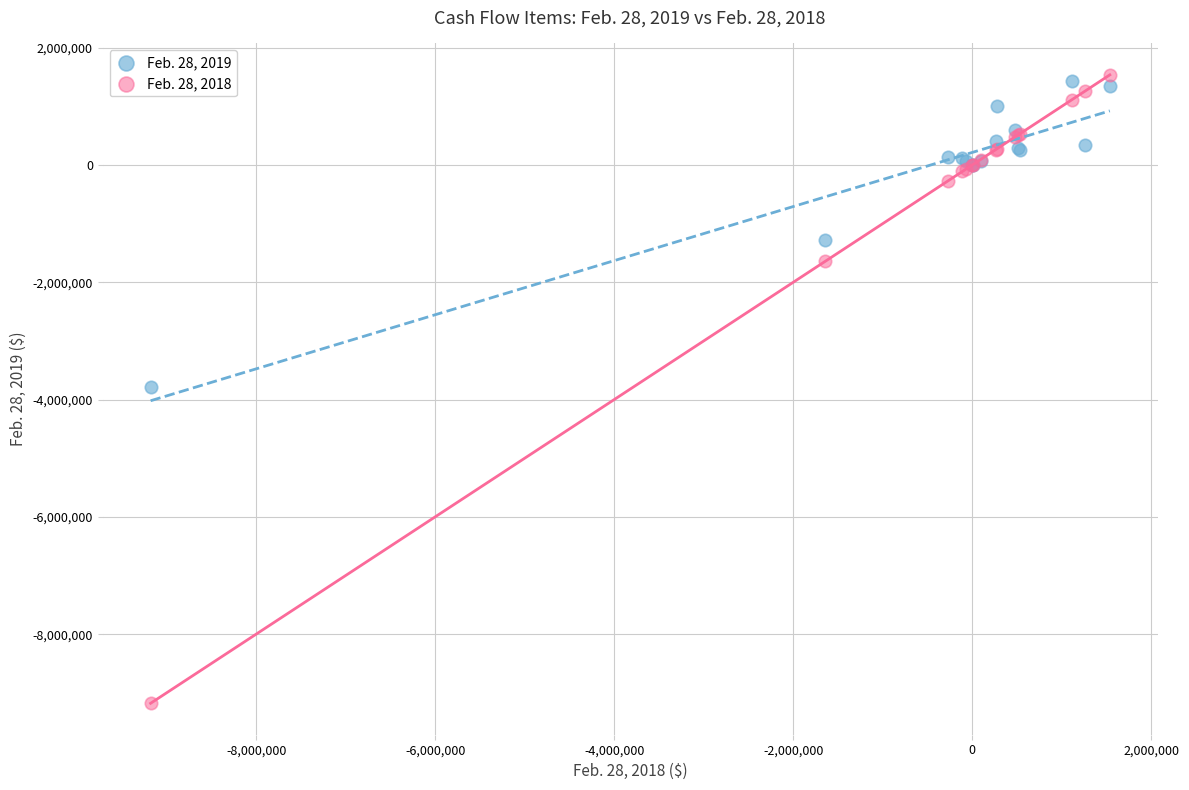

What are all the series names shown in the legend?

Feb. 28, 2019, Feb. 28, 2018